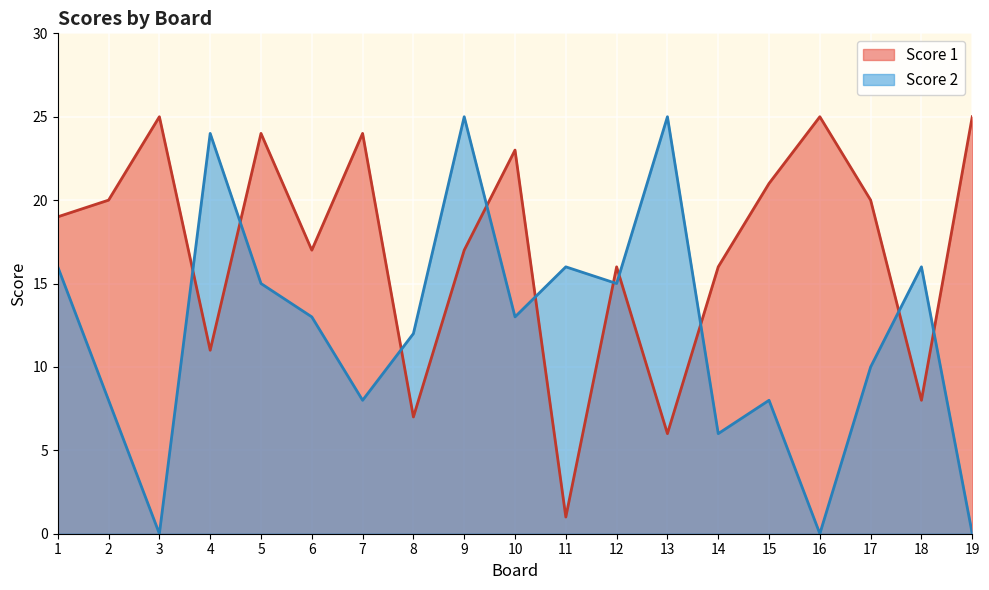

Which category has the lowest value in the Score 1 series?

11